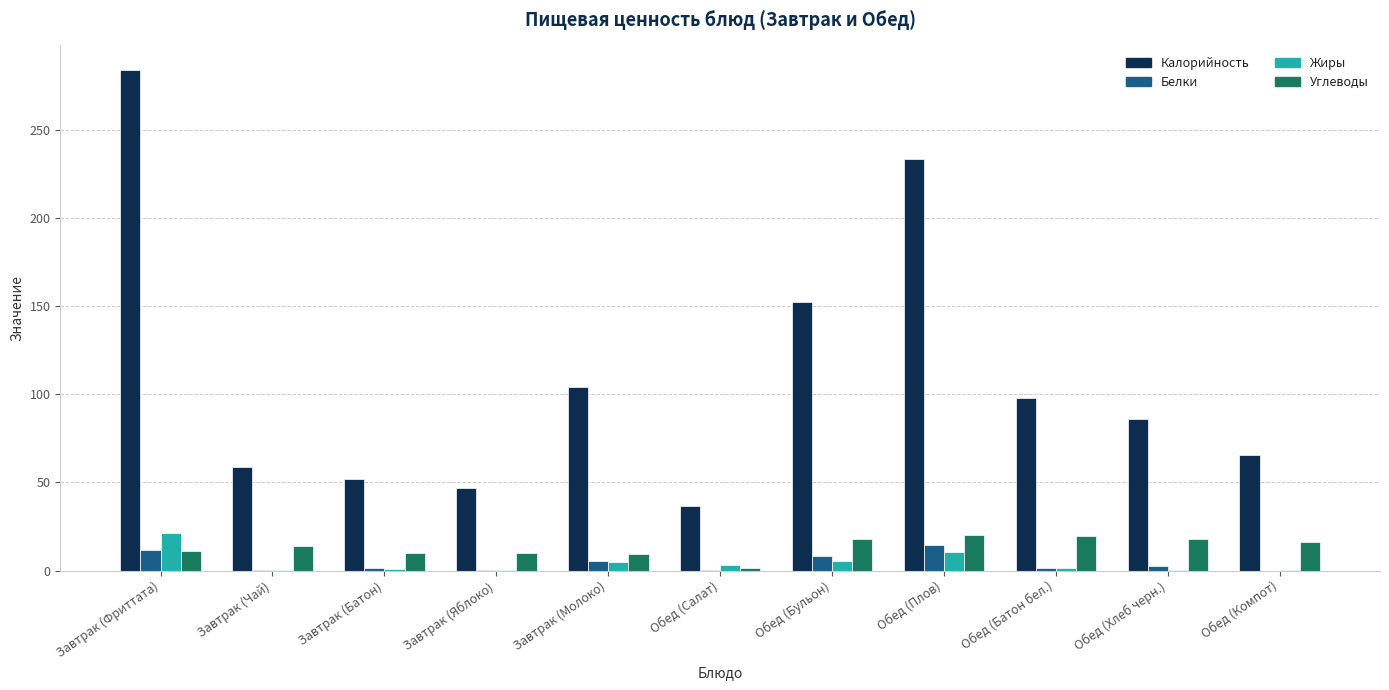

Between Завтрак (Молоко) and Обед (Плов), which series saw the biggest shift?

Калорийность